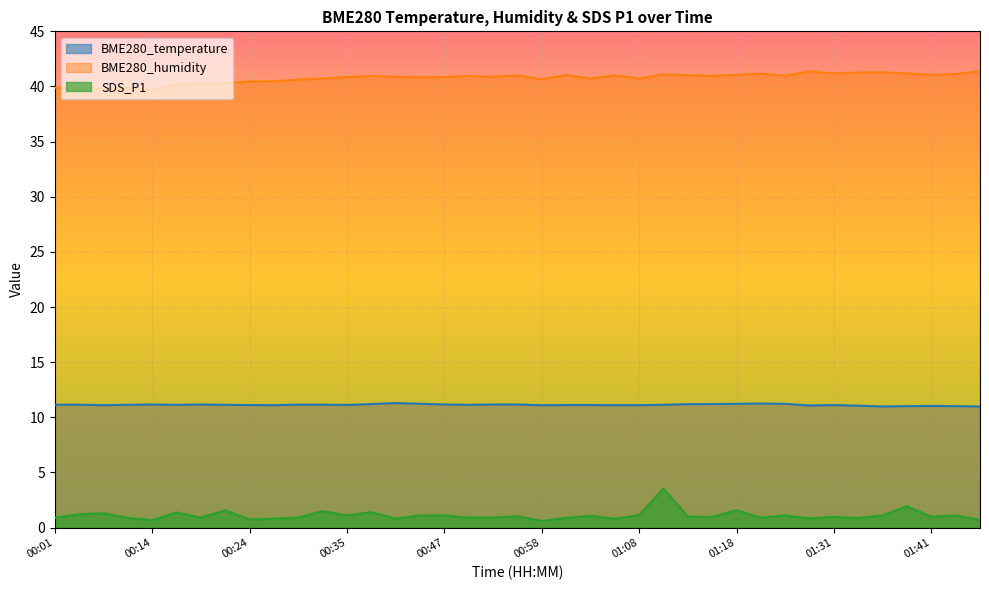

Reading left to right, extract all data points from this chart.

BME280_temperature: 11.1	11.1	11.1	11.1	11.2	11.1	11.2	11.1	11.1	11.1	11.2	11.1	11.1	11.2	11.3	11.2	11.2	11.1	11.2	11.2	11.1	11.1	11.1	11.1	11.1	11.1	11.2	11.2	11.2	11.2	11.2	11.1	11.1	11.1	11.0	11.0	11.0	11.0	11.0
BME280_humidity: 39.9	39.9	39.7	39.9	39.6	40.2	40.3	40.3	40.5	40.5	40.6	40.7	40.9	41.0	40.9	40.8	40.9	41.0	40.9	41.0	40.7	41.0	40.7	41.0	40.7	41.1	41.0	41.0	41.1	41.2	41.0	41.4	41.2	41.3	41.3	41.2	41.0	41.1	41.4
SDS_P1: 0.9	1.2	1.3	0.9	0.7	1.4	0.9	1.6	0.7	0.8	0.9	1.5	1.1	1.4	0.8	1.1	1.1	0.9	0.9	1.0	0.6	0.9	1.1	0.8	1.1	3.5	1.0	1.0	1.6	0.9	1.1	0.8	1.0	0.9	1.1	1.9	1.0	1.1	0.7